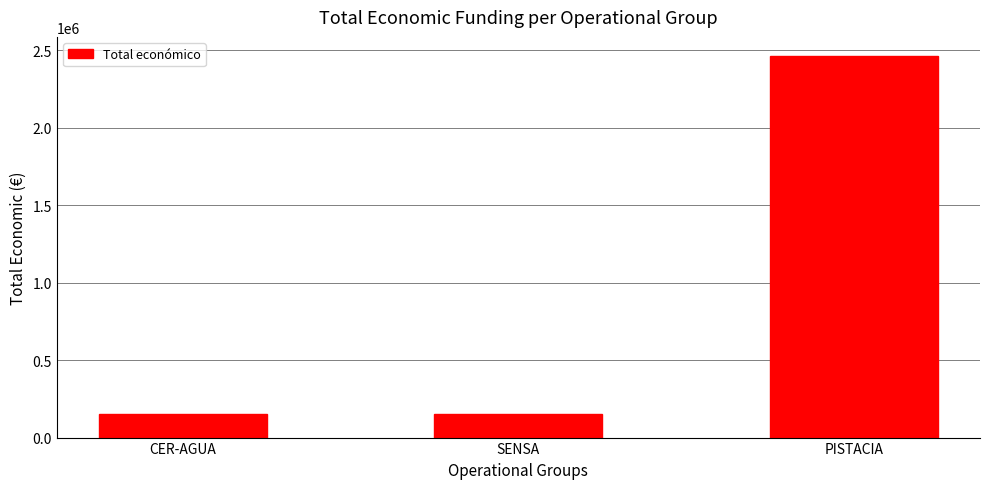

What is the label of the 2nd bar from the right?

SENSA